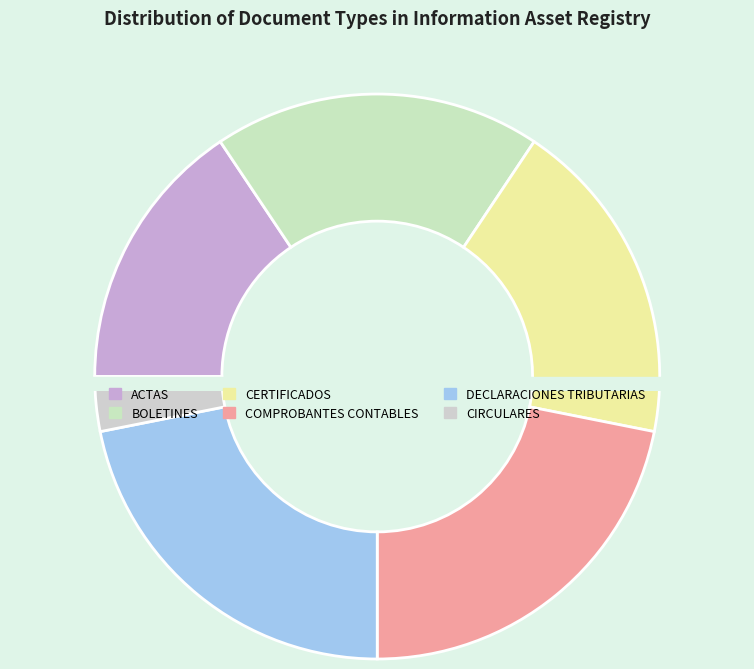

How many slices are in this pie chart?

6